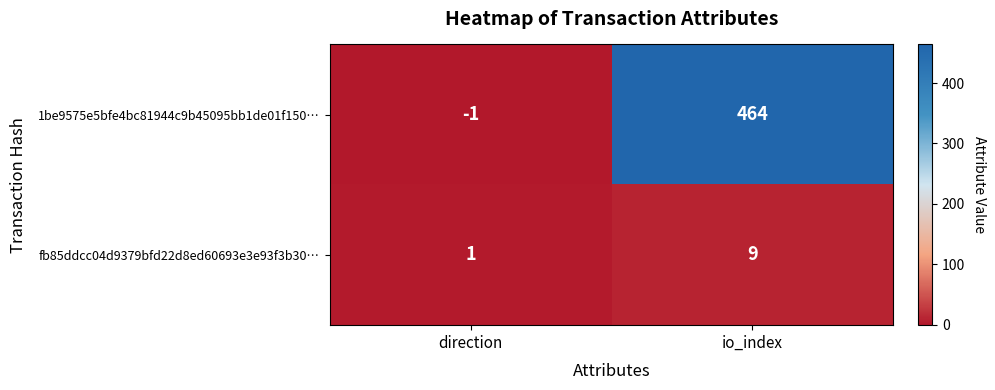

Which series has the largest total across all categories?

1be9575e5bfe4bc81944c9b45095bb1de01f150…